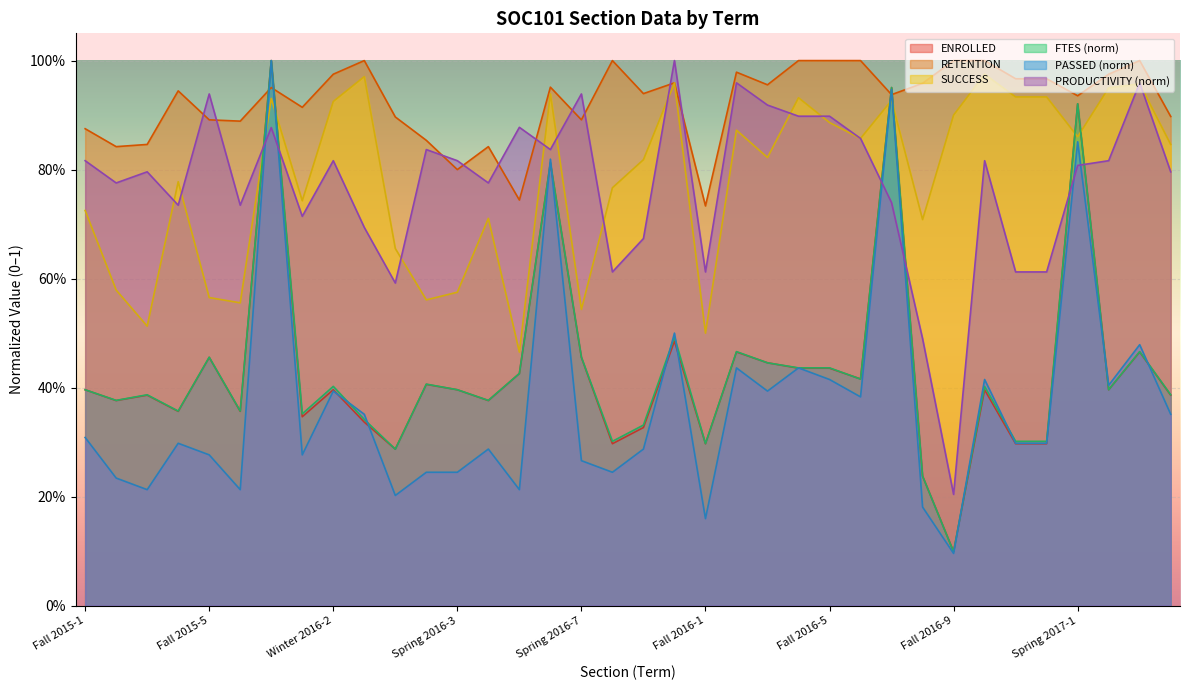

List the labels in order of FTES value, smallest first.

Fall 2016-9, Fall 2016-8, Spring 2016-1, Fall 2016-1, Summer 2016-1, Winter 2017-2, Winter 2017-3, Summer 2016-2, Winter 2016-3, Winter 2016-1, Fall 2015-4, Fall 2015-6, Fall 2015-2, Spring 2016-4, Fall 2015-3, Spring 2017-4, Fall 2015-1, Spring 2016-3, Spring 2017-2, Winter 2016-2, Winter 2017-1, Spring 2016-2, Fall 2016-6, Spring 2016-5, Fall 2016-4, Fall 2016-5, Fall 2016-3, Fall 2015-5, Spring 2016-7, Fall 2016-2, Spring 2017-3, Summer 2016-3, Spring 2016-6, Spring 2017-1, Fall 2016-7, Fall 2015-7